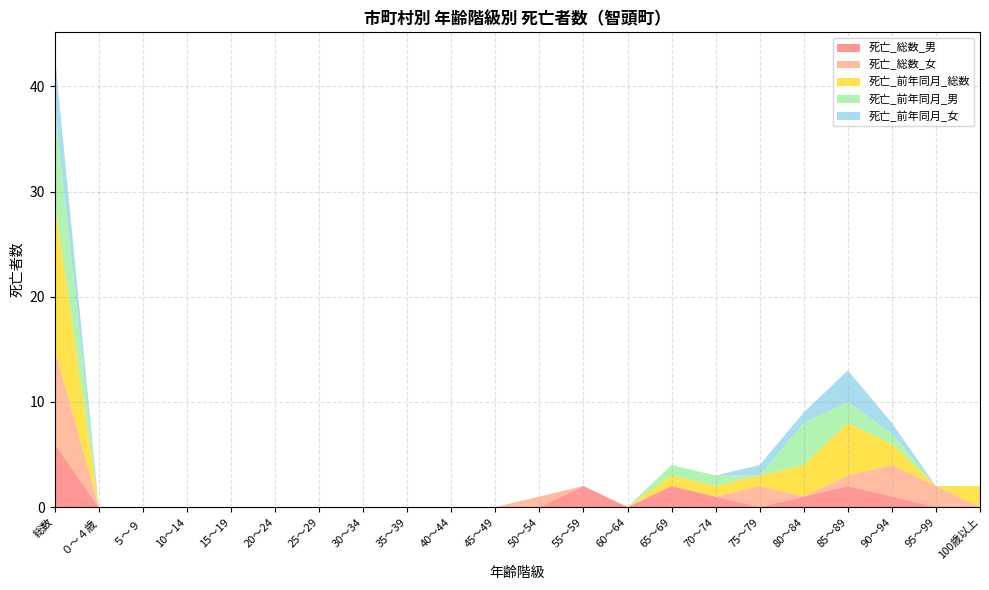

Reading right to left, what are all the values shown in this chart?

死亡_総数_男: 0	0	1	2	1	0	1	2	0	2	0	0	0	0	0	0	0	0	0	0	0	6
死亡_総数_女: 0	2	3	1	0	2	0	0	0	0	1	0	0	0	0	0	0	0	0	0	0	9
死亡_前年同月_総数: 2	0	2	5	3	1	1	1	0	0	0	0	0	0	0	0	0	0	0	0	0	14
死亡_前年同月_男: 0	0	1	2	4	0	1	1	0	0	0	0	0	0	0	0	0	0	0	0	0	9
死亡_前年同月_女: 0	0	1	3	1	1	0	0	0	0	0	0	0	0	0	0	0	0	0	0	0	5